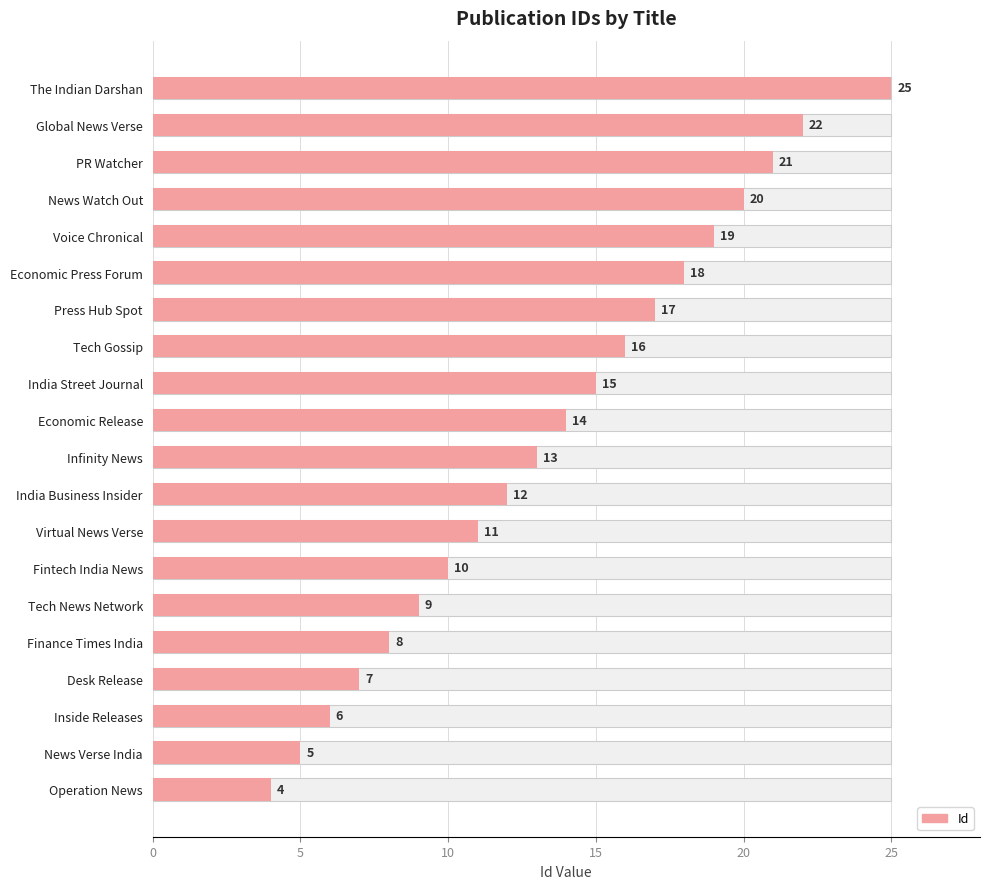

What is the smallest value displayed?

4